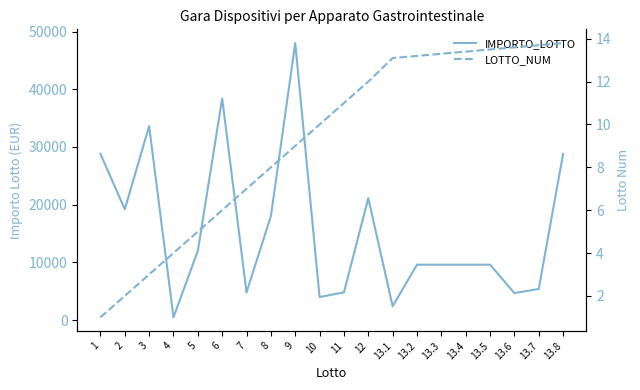

Reading left to right, extract all data points from this chart.

IMPORTO_LOTTO: 28800.0	19200.0	33600.0	480.0	12000.0	38400.0	4800.0	18000.0	48000.0	4000.0	4800.0	21120.0	2400.0	9600.0	9600.0	9600.0	9600.0	4680.0	5400.0	28800.0
LOTTO_NUM: 1.0	2.0	3.0	4.0	5.0	6.0	7.0	8.0	9.0	10.0	11.0	12.0	13.1	13.2	13.3	13.4	13.5	13.6	13.7	13.8